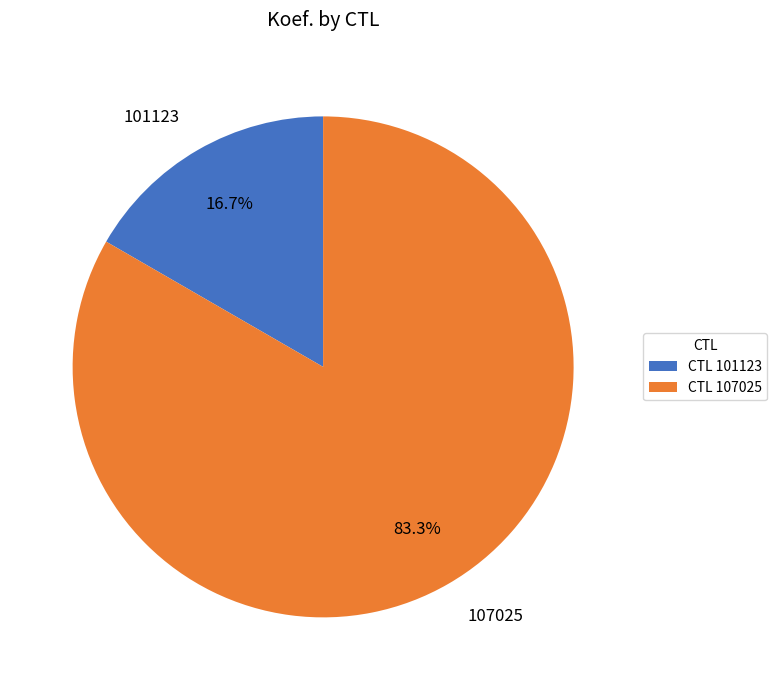

Is 101123 the majority of the pie?

No